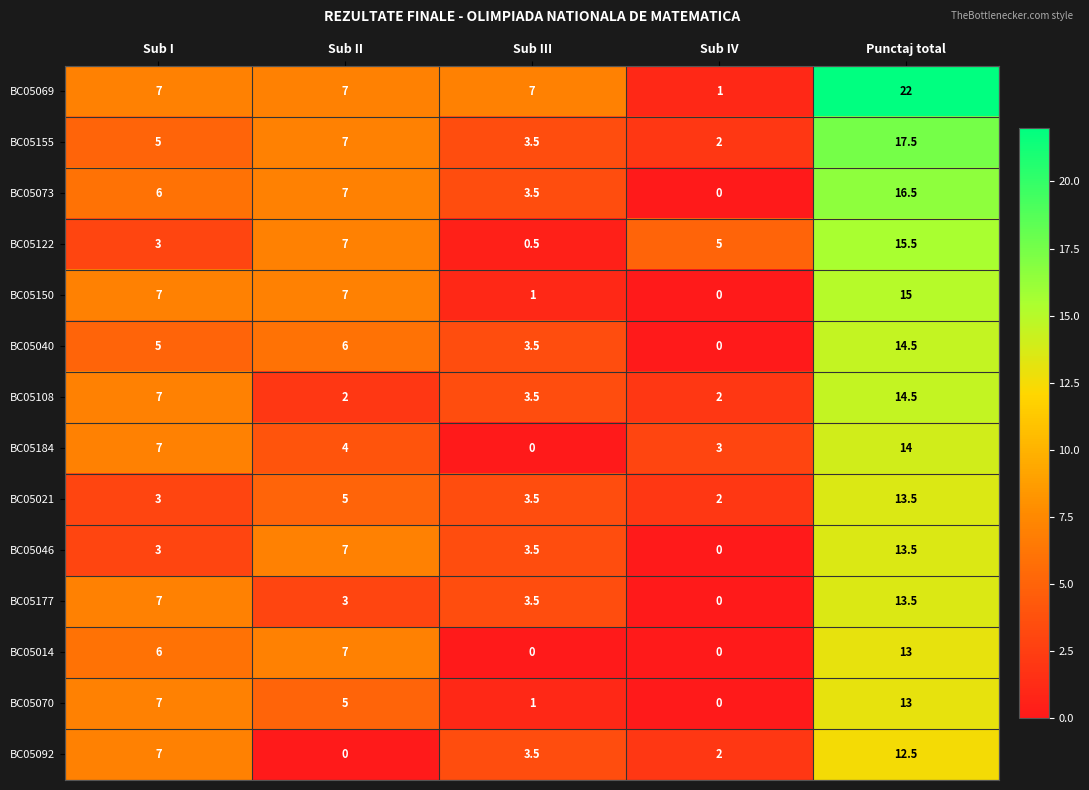

Where does the BC05122 series first go above 5?

Sub II